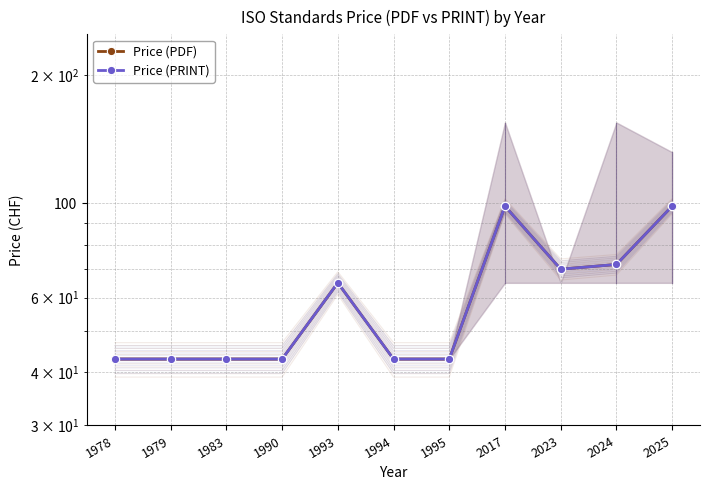

Reading right to left, list all the values displayed in this chart.

Price (PDF): 98.5	71.8	70.0	98.5	43.0	43.0	65.0	43.0	43.0	43.0	43.0
Price (PRINT): 98.5	71.8	70.0	98.5	43.0	43.0	65.0	43.0	43.0	43.0	43.0